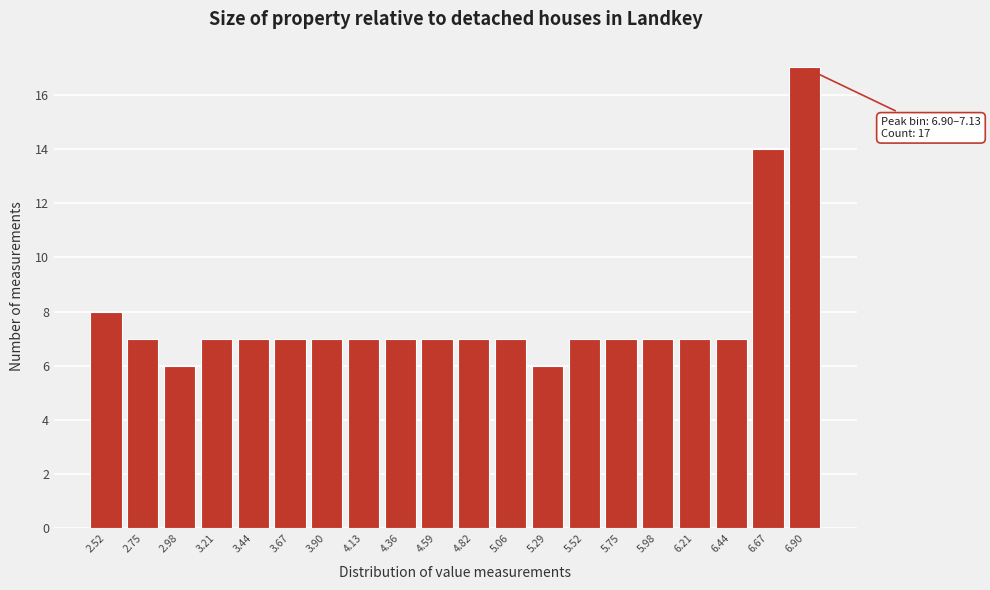

Reading left to right, what are all the values shown in this chart?

8	7	6	7	7	7	7	7	7	7	7	7	6	7	7	7	7	7	14	17